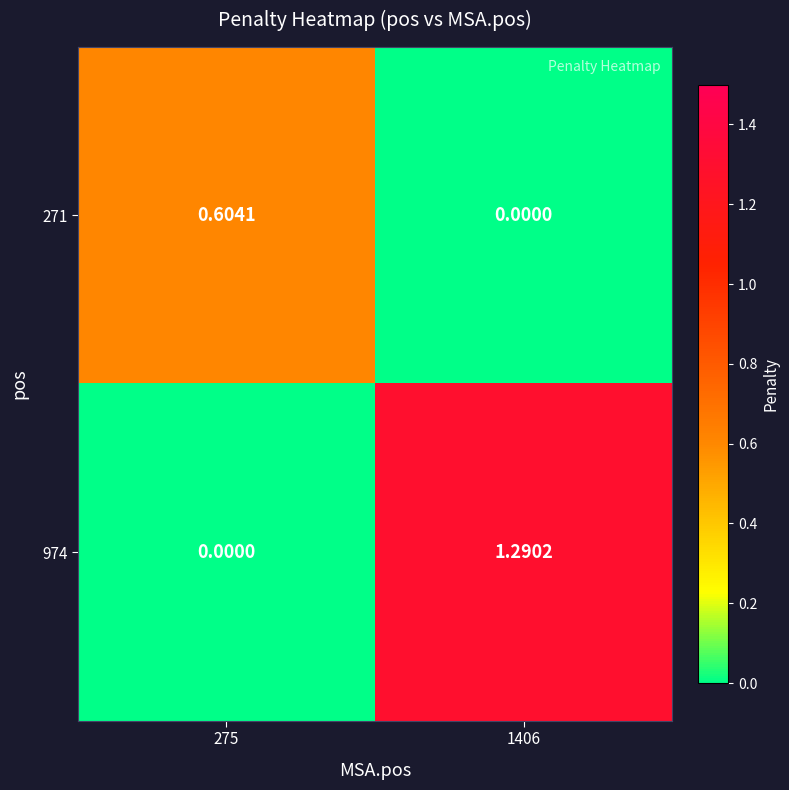

Is the value of 271 at 1406 greater than the value of 974 at 1406?

No